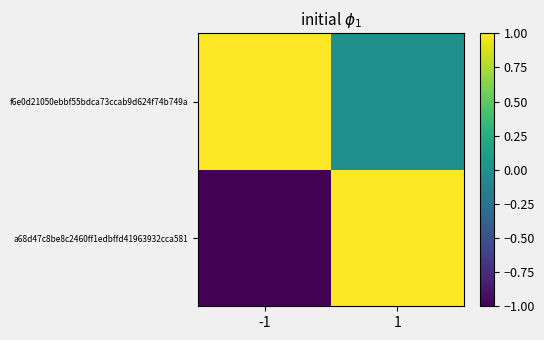

How many data points does each series have?

2